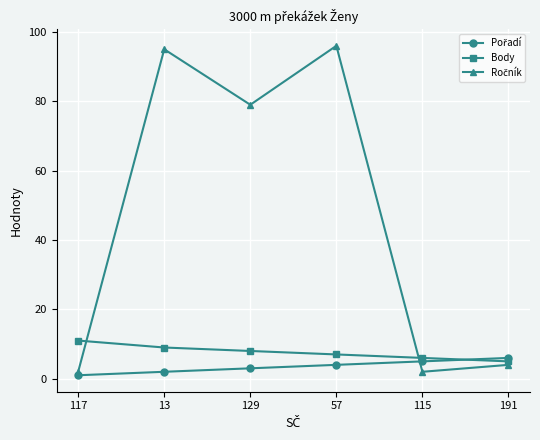

At how many categories does at least one series exceed 36?

3